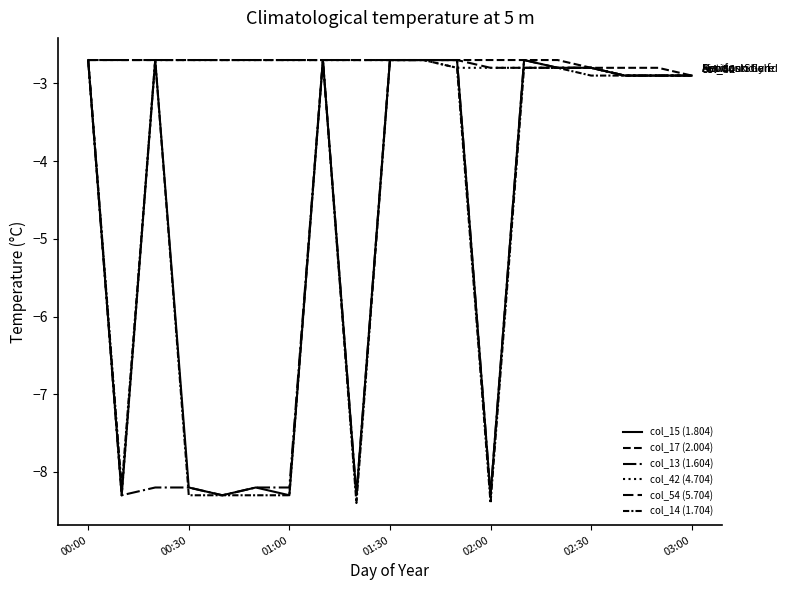

List the series in order of their peak value, highest first.

col_15 (1.804), col_17 (2.004), col_13 (1.604), col_42 (4.704), col_54 (5.704), col_14 (1.704)